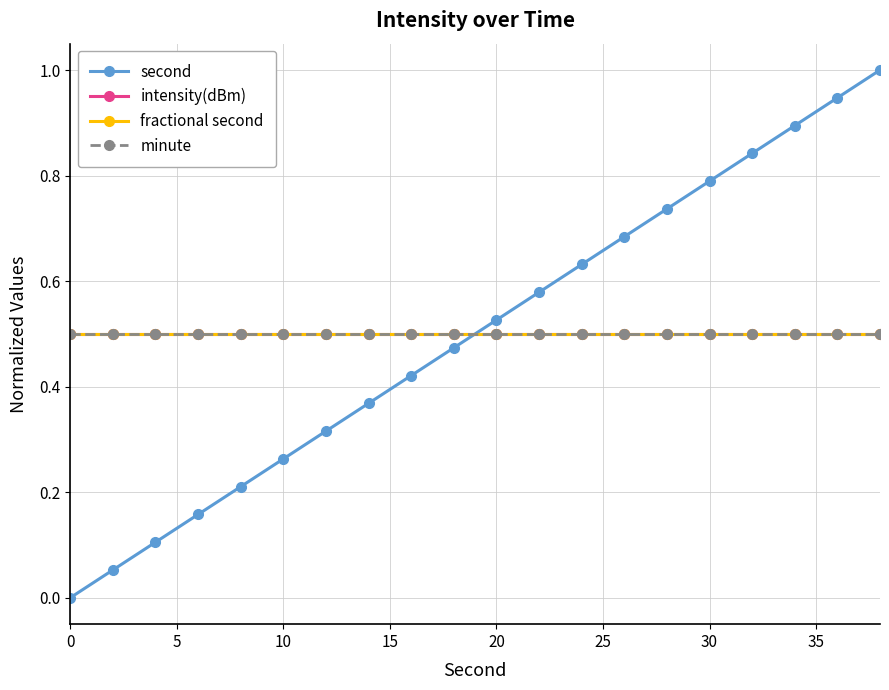

Reading left to right, extract all data points from this chart.

second: 0.0	0.1	0.1	0.2	0.2	0.3	0.3	0.4	0.4	0.5	0.5	0.6	0.6	0.7	0.7	0.8	0.8	0.9	0.9	1.0
intensity(dBm): 0.5	0.5	0.5	0.5	0.5	0.5	0.5	0.5	0.5	0.5	0.5	0.5	0.5	0.5	0.5	0.5	0.5	0.5	0.5	0.5
fractional second: 0.5	0.5	0.5	0.5	0.5	0.5	0.5	0.5	0.5	0.5	0.5	0.5	0.5	0.5	0.5	0.5	0.5	0.5	0.5	0.5
minute: 0.5	0.5	0.5	0.5	0.5	0.5	0.5	0.5	0.5	0.5	0.5	0.5	0.5	0.5	0.5	0.5	0.5	0.5	0.5	0.5